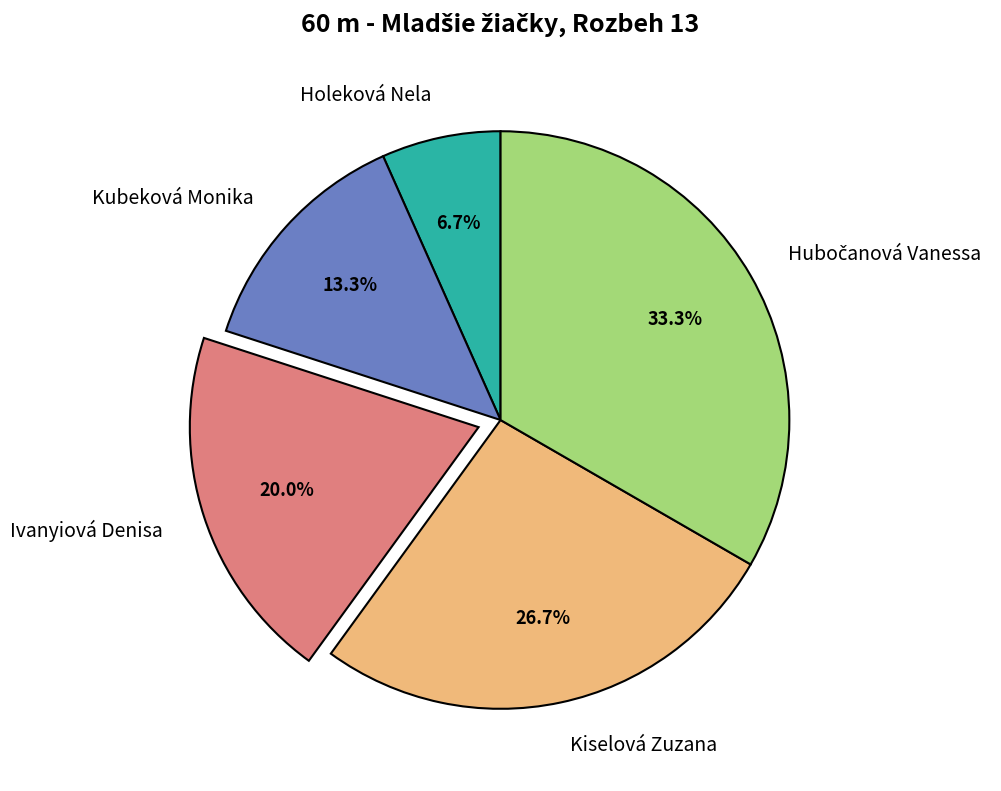

Which category has the smallest portion of the pie?

Holeková Nela